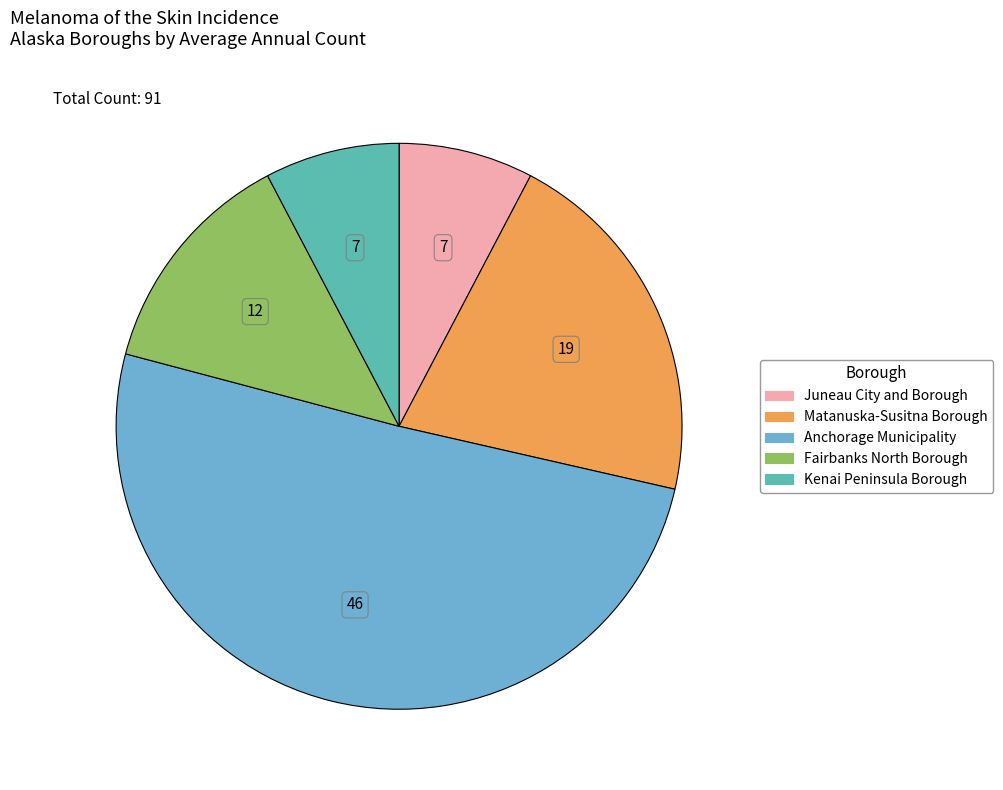

Which category has the biggest portion of the pie?

Anchorage Municipality